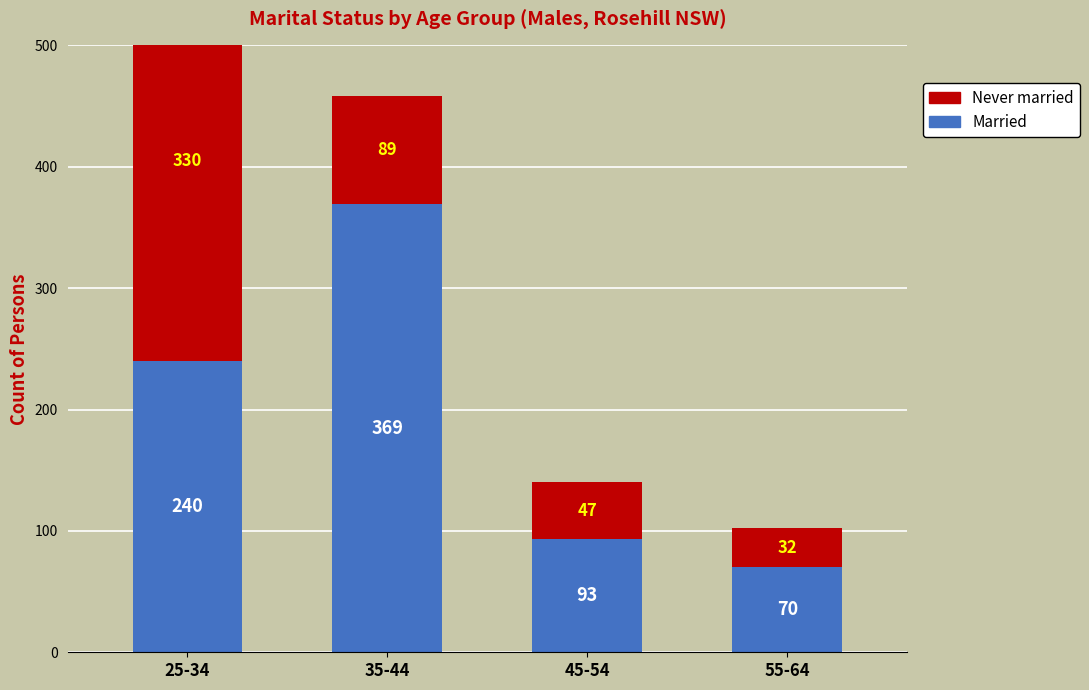

Count the number of categories in the chart.

4